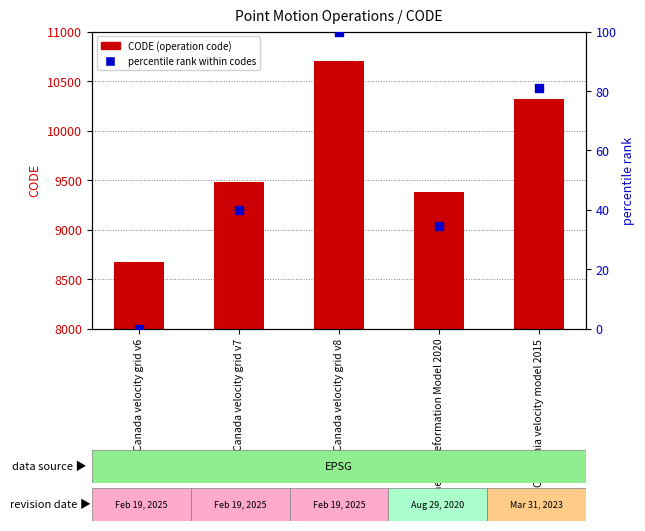

At which category is the sum across all series the highest?

Canada velocity grid v8